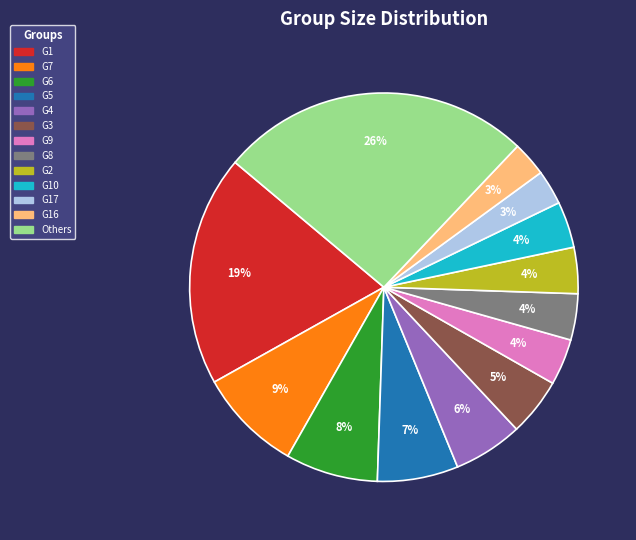

Is it true that G8 is 4% of the pie?

True